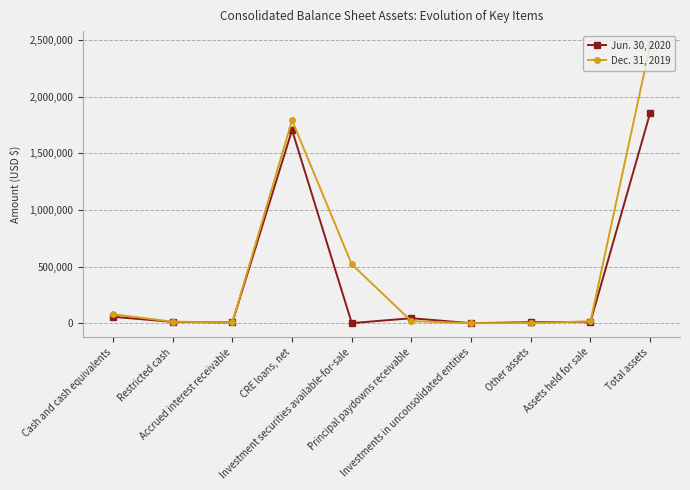

True or false: Jun. 30, 2020 has more than 0 points higher than both neighbors.

True